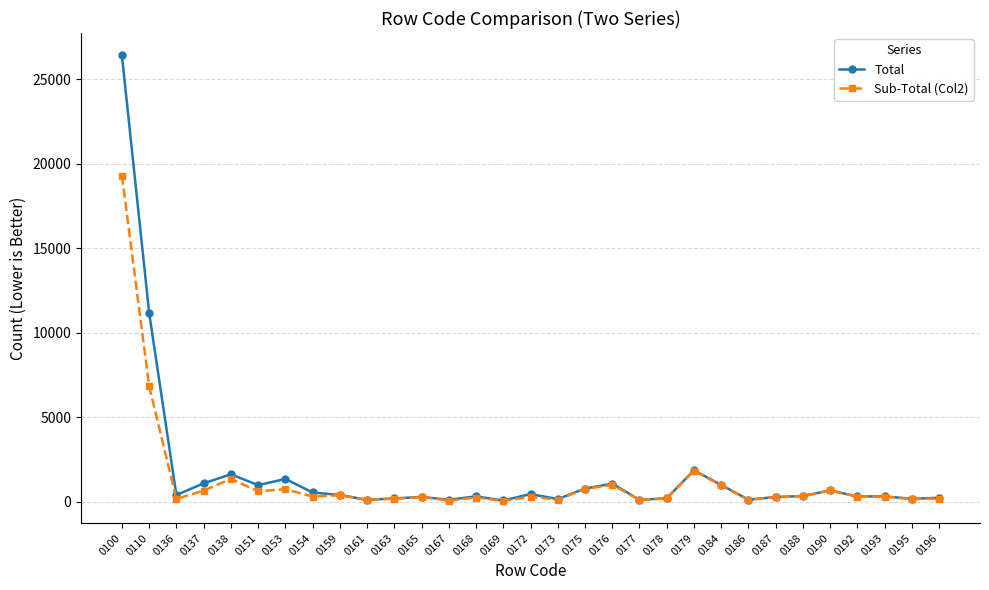

Does the chart have visible grid lines?

Yes